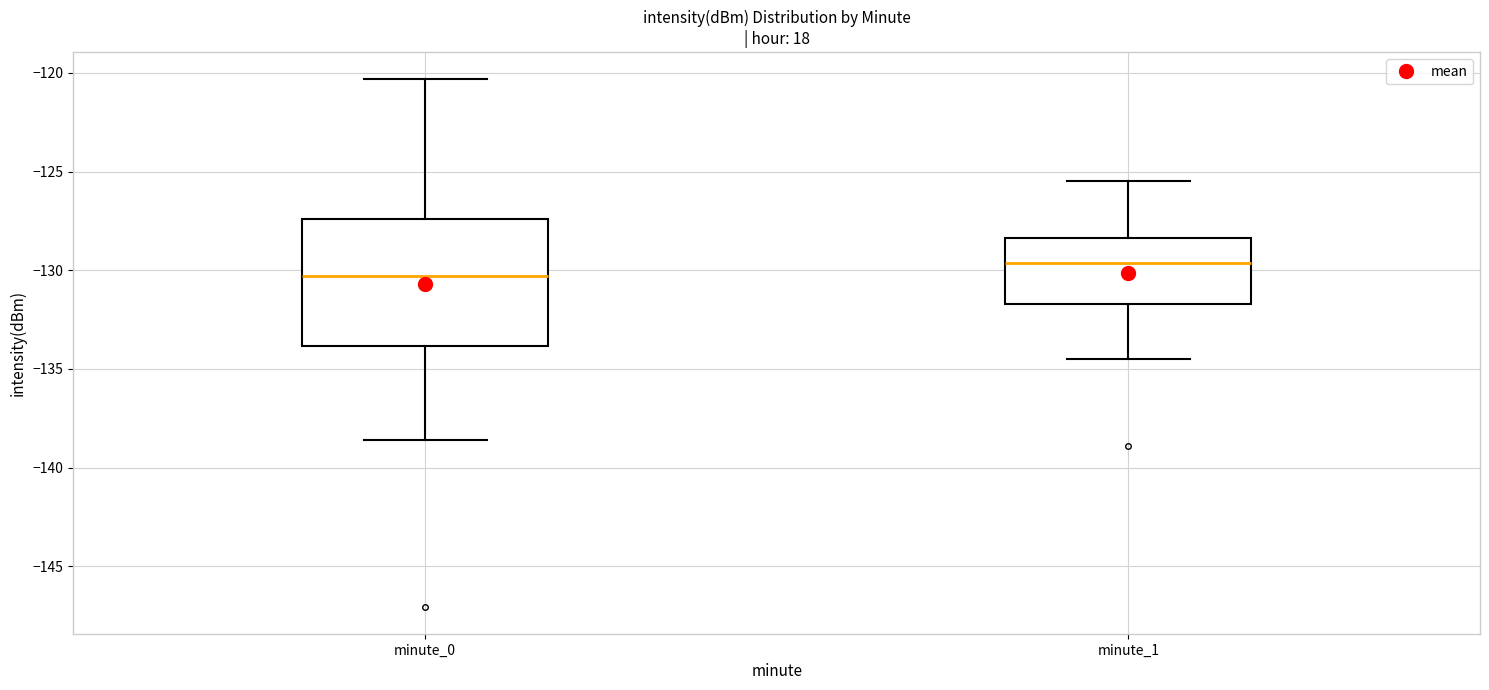

Which box's median line is the lowest?

minute_0